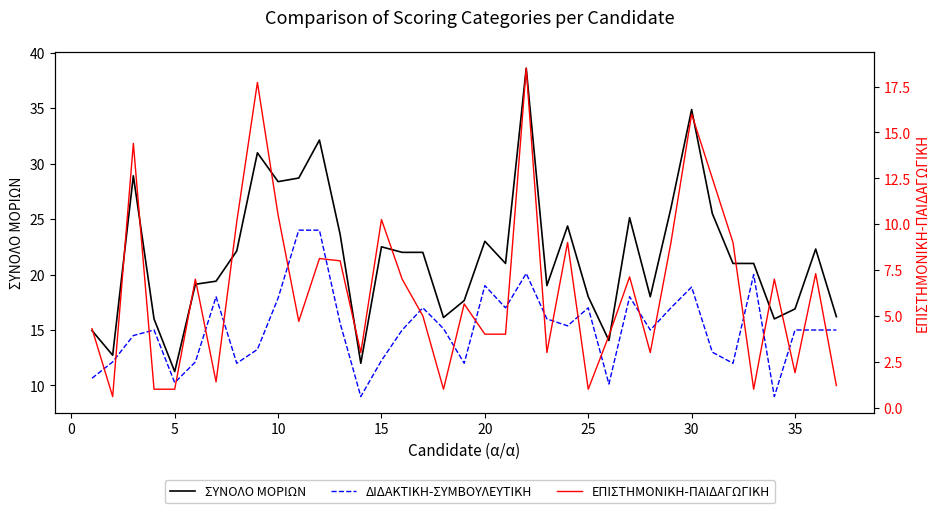

The ΕΠΙΣΤΗΜΟΝΙΚΗ-ΠΑΙΔΑΓΩΓΙΚΗ series shows 8.6 at 18. True or false?

False